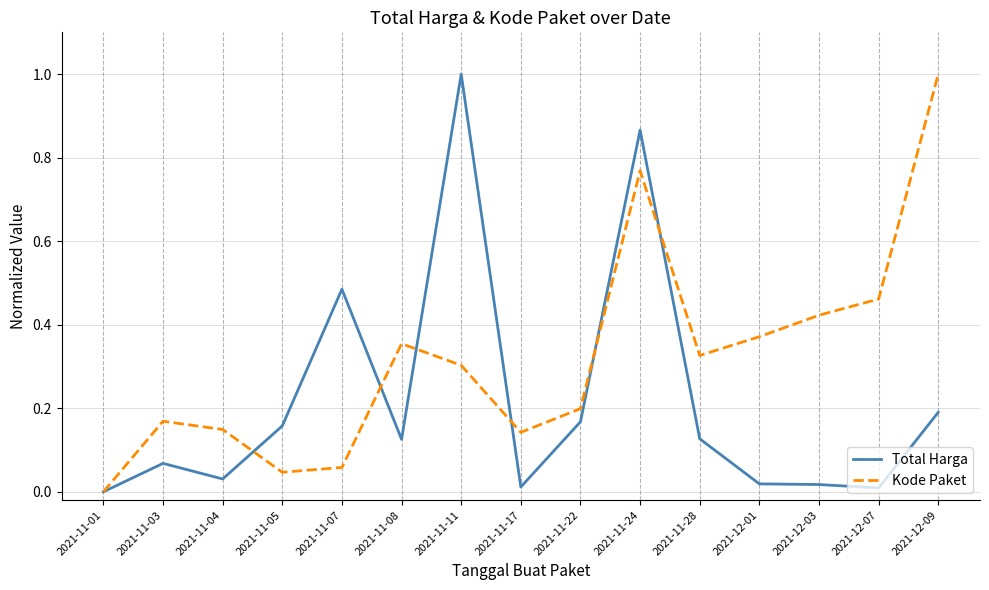

How many lines are shown in the chart?

2